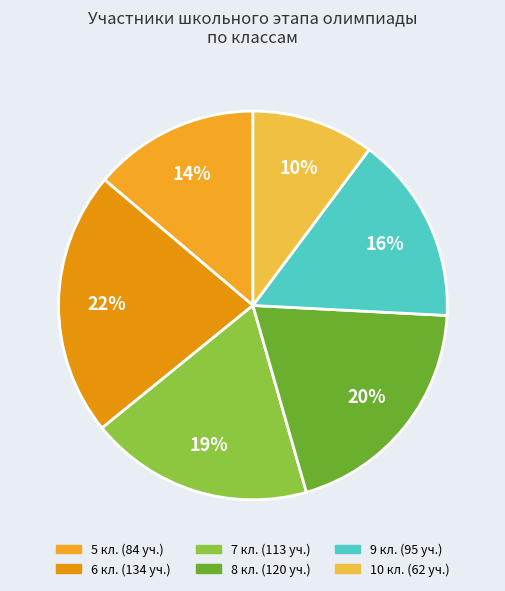

Rank the categories by value from lowest to highest.

10 кл., 5 кл., 9 кл., 7 кл., 8 кл., 6 кл.